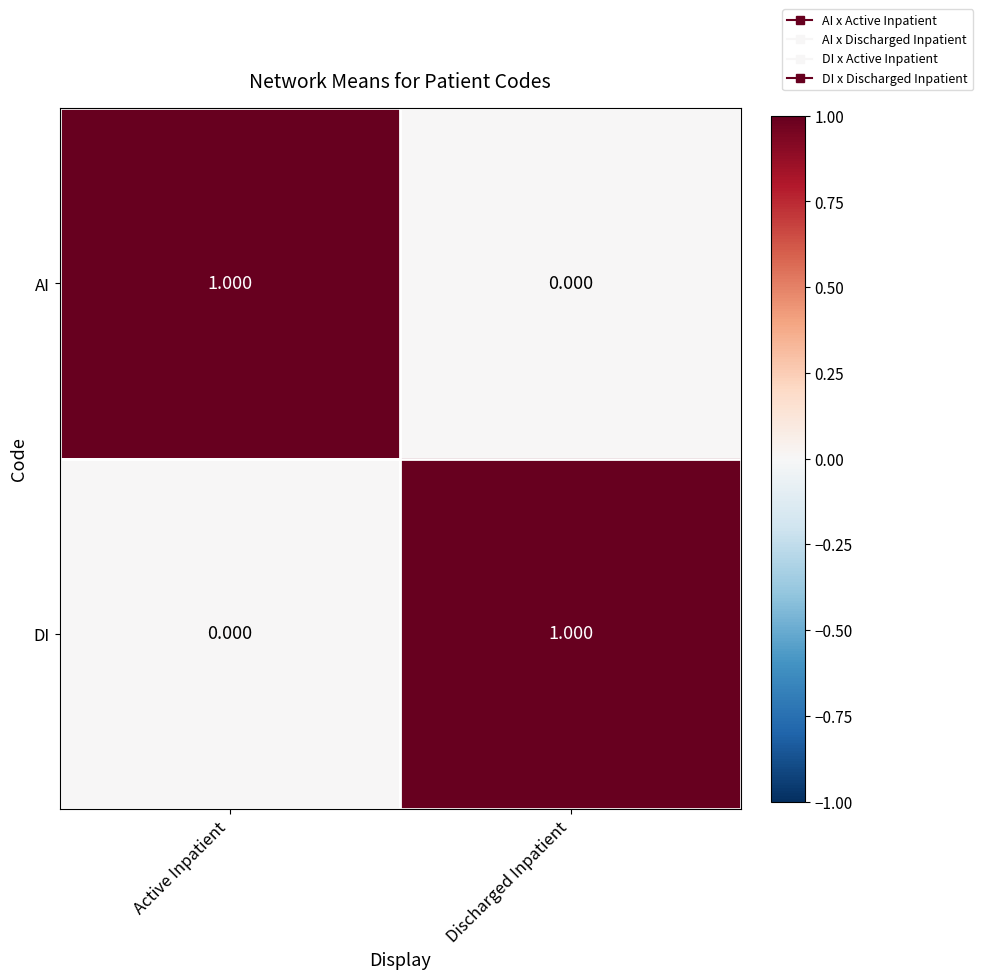

What is the spread (max minus min) of values at Discharged Inpatient?

1